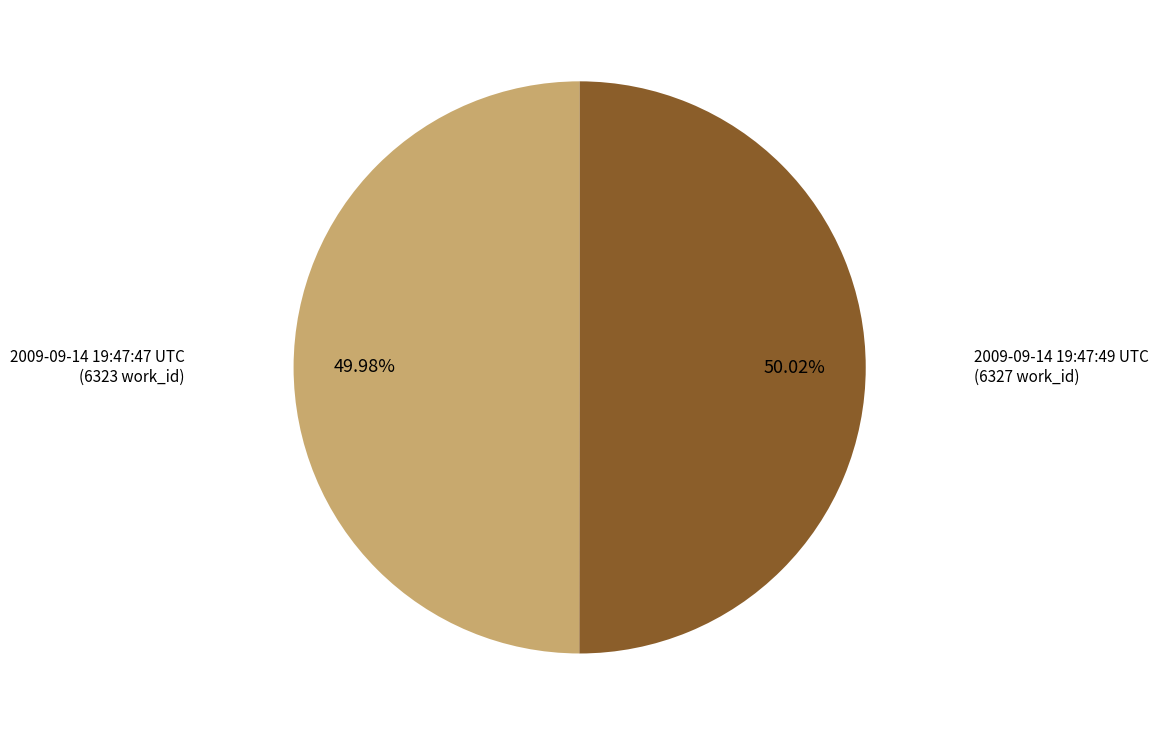

Count the number of slices in the pie.

2